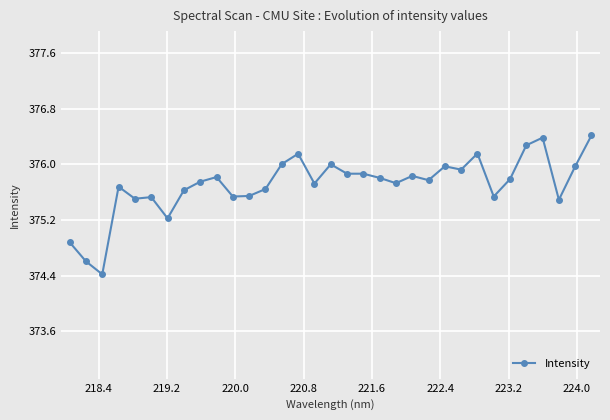

What is the smallest value displayed?

374.4